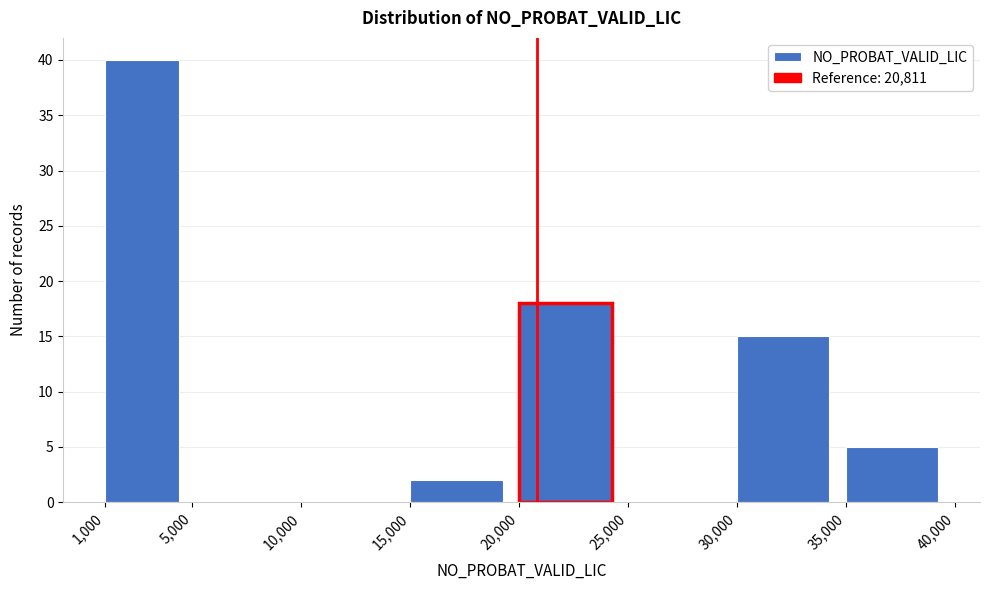

Reading left to right, list every bar in this chart as the range it spans on the x-axis followed by its height. The values are not printed on the chart, so give them approximately, as read against the axis.

1,000 to 5,000: 40
5,000 to 10,000: 0
10,000 to 15,000: 0
15,000 to 20,000: 2
20,000 to 25,000: 18
25,000 to 30,000: 0
30,000 to 35,000: 15
35,000 to 40,000: 5